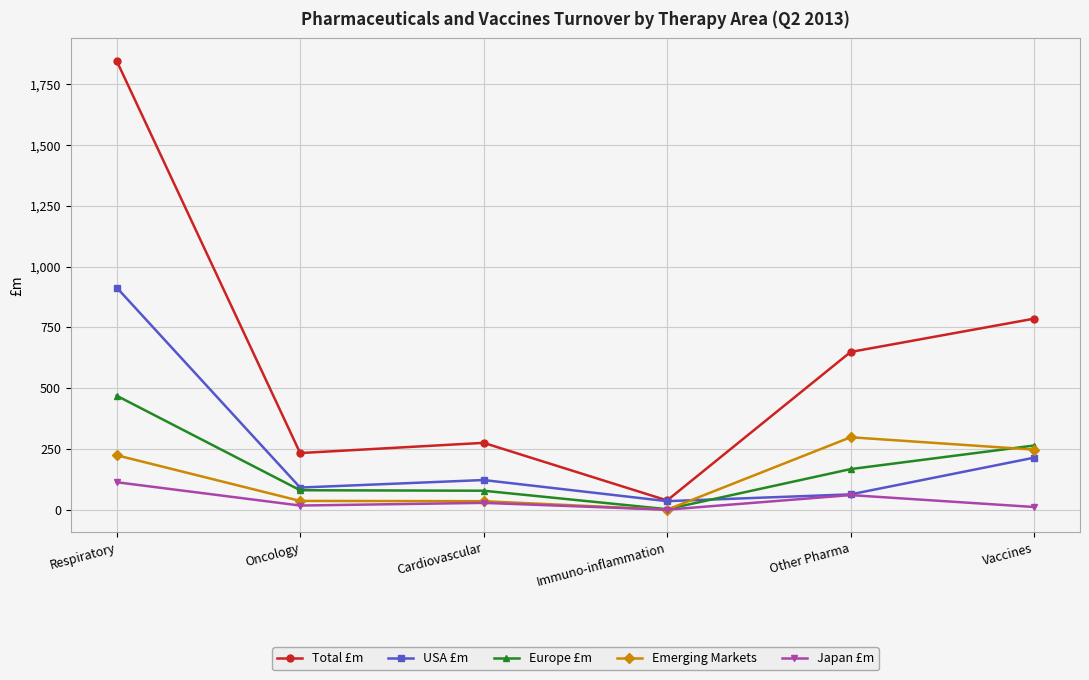

What is the difference between the maximum and minimum values in the Total £m series?

1809